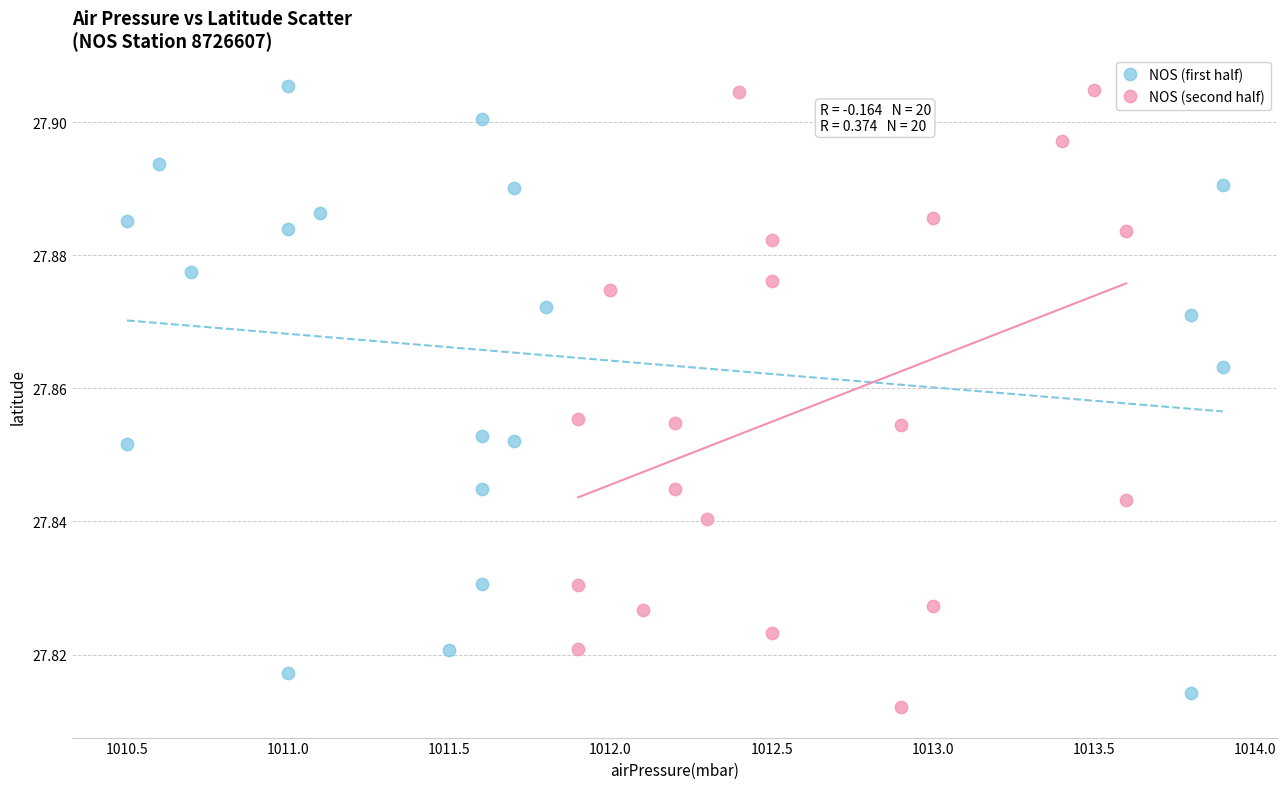

What are all the series names shown in the legend?

NOS (first half), NOS (second half)